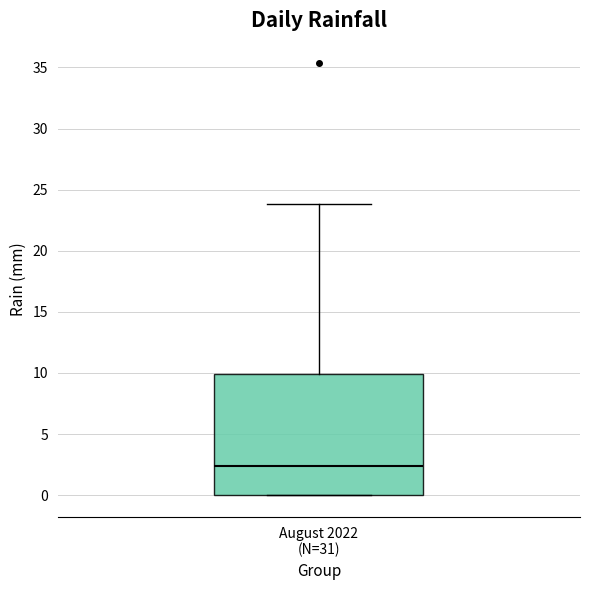

Transcribe this box plot: give where the median line is, the range the box spans, and where the two whiskers end, as read against the y-axis. The values are not printed on the chart, so give them approximately, as read against the axis.

median 2.5, box 0.0 to 10.0, whiskers 0.0 to 24.0